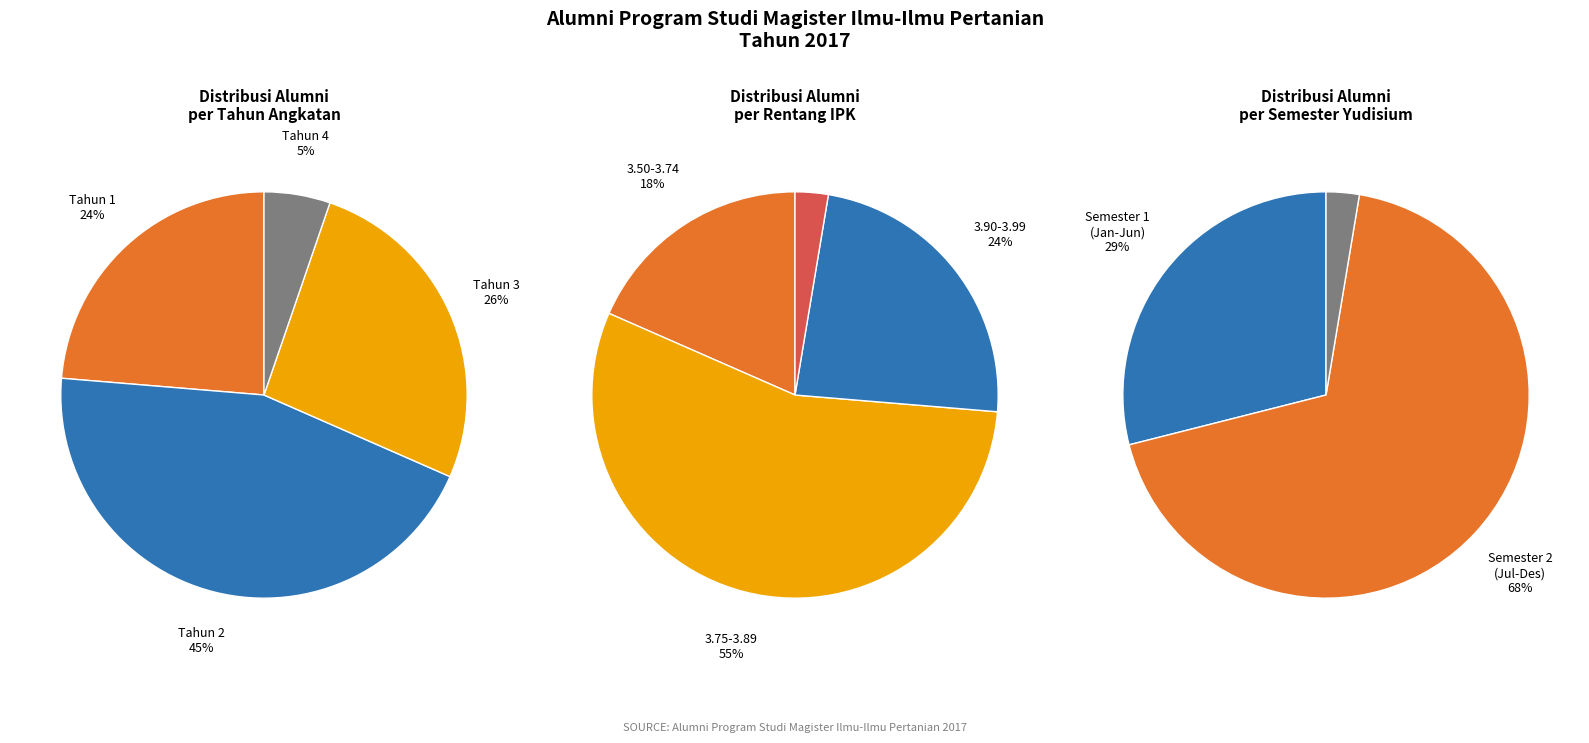

Count the number of slices in the pie.

4